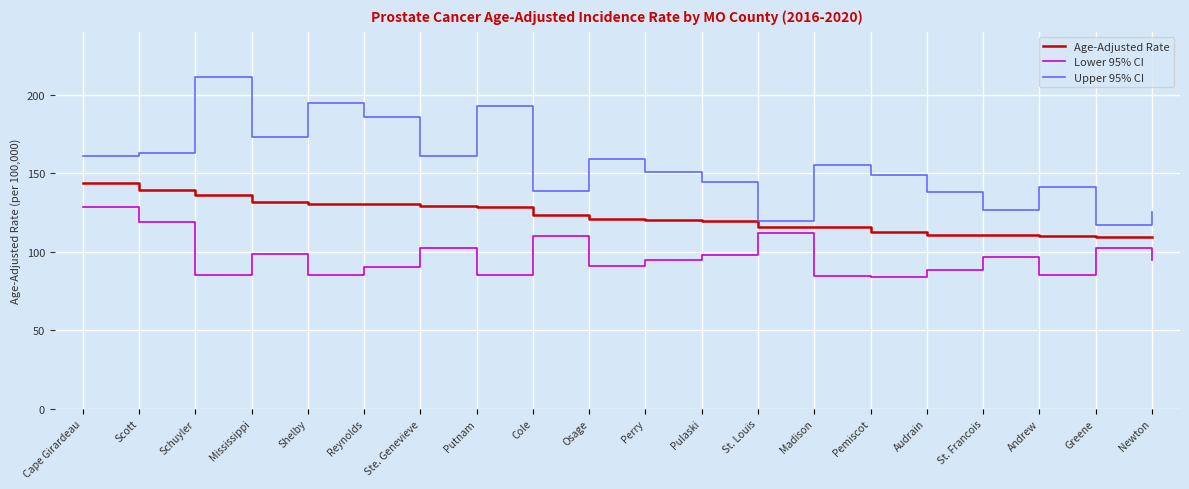

Is it true that Age-Adjusted Rate equals 120.3 at Perry?

True